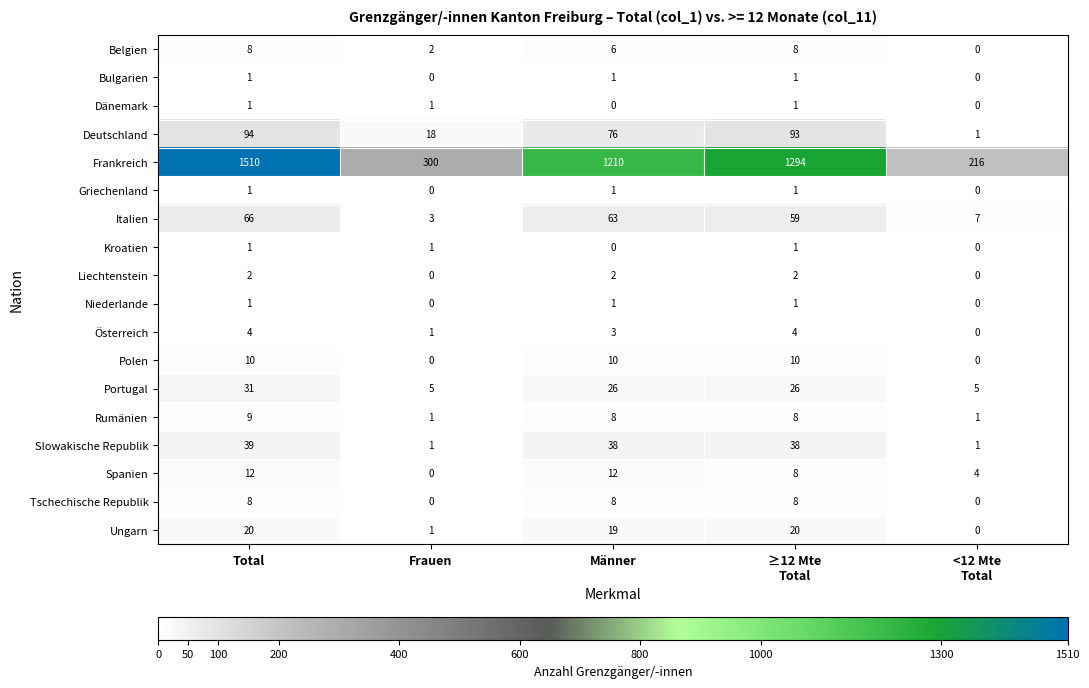

Count the Griechenland values in the range 0 to 1.

5